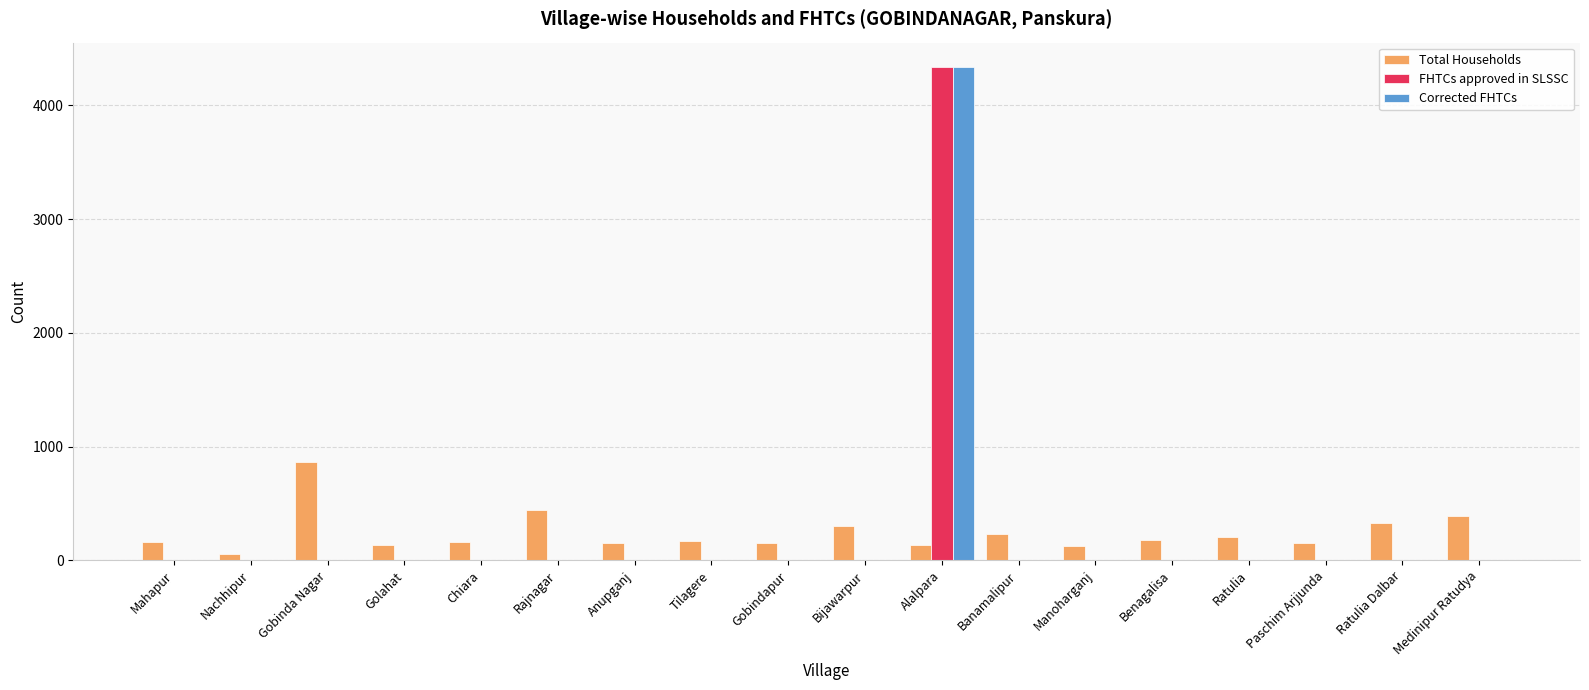

At which label does Total Households reach its peak?

Gobinda Nagar